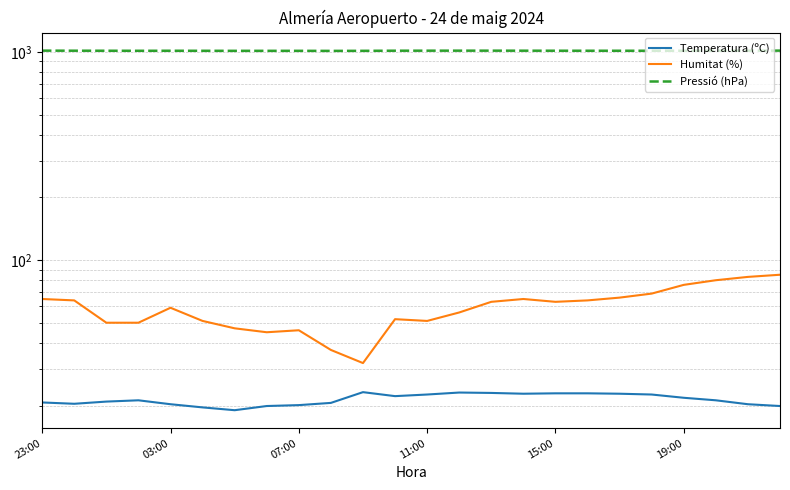

Which series has the largest total across all categories?

Pressió (hPa)